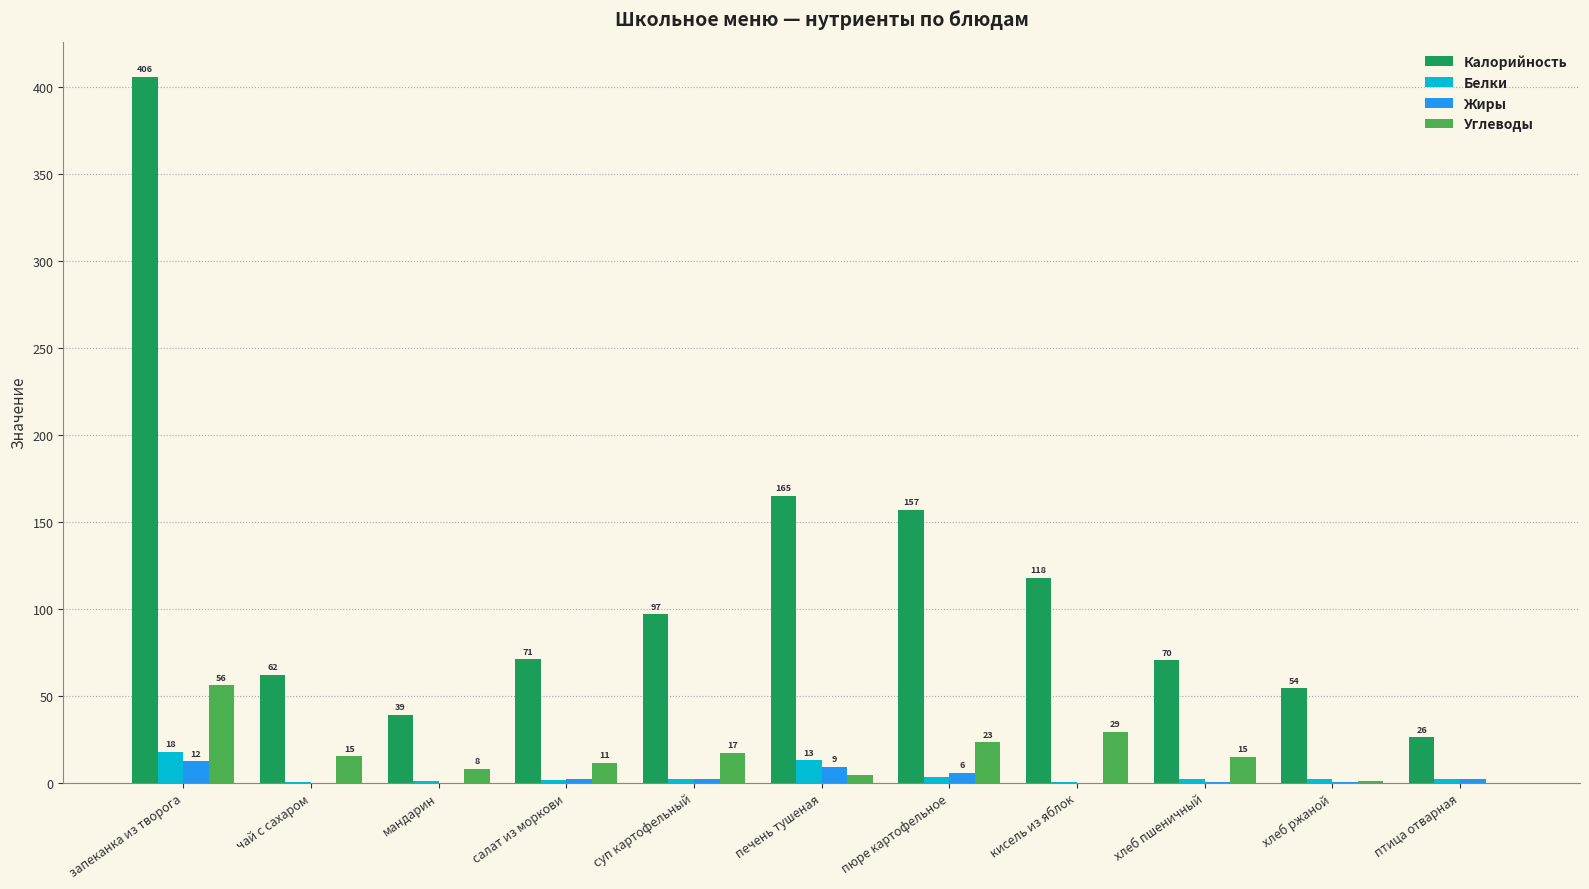

True or false: Белки has a value of 1.4 at хлеб пшеничный.

False